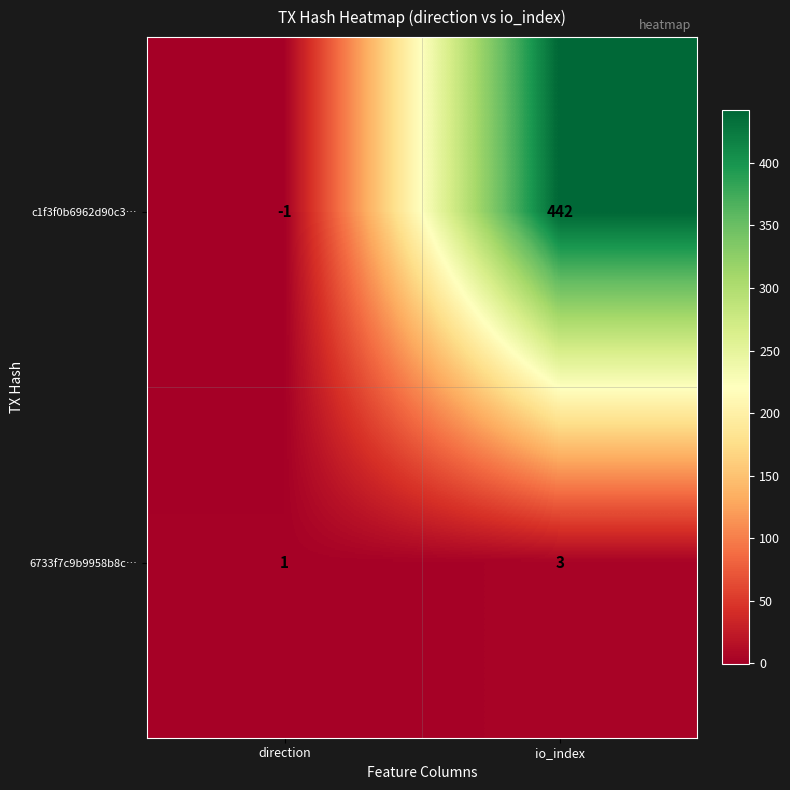

Which series has the largest total across all categories?

c1f3f0b6962d90c3…